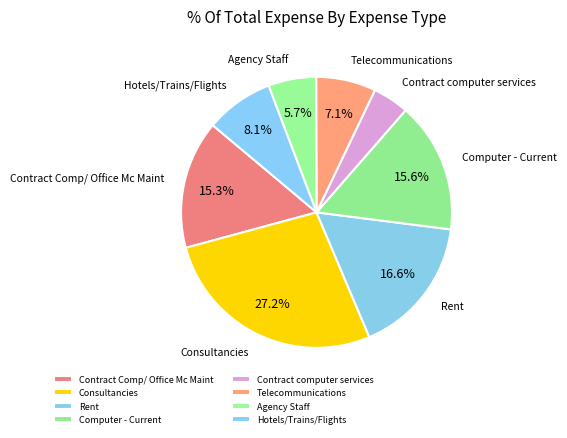

Is it true that Hotels/Trains/Flights is 8% of the pie?

True